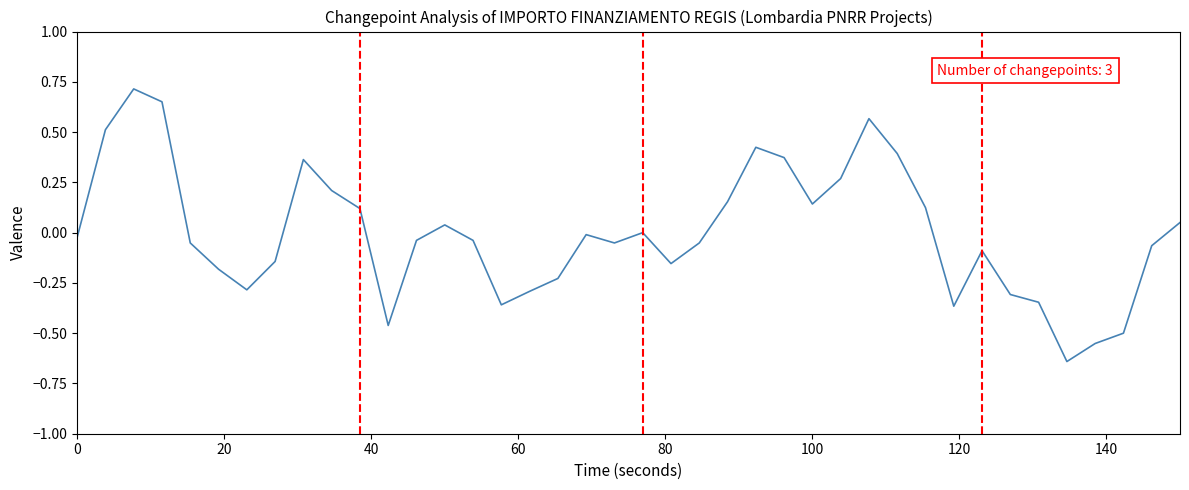

Is this an area chart (filled region under the line)?

No